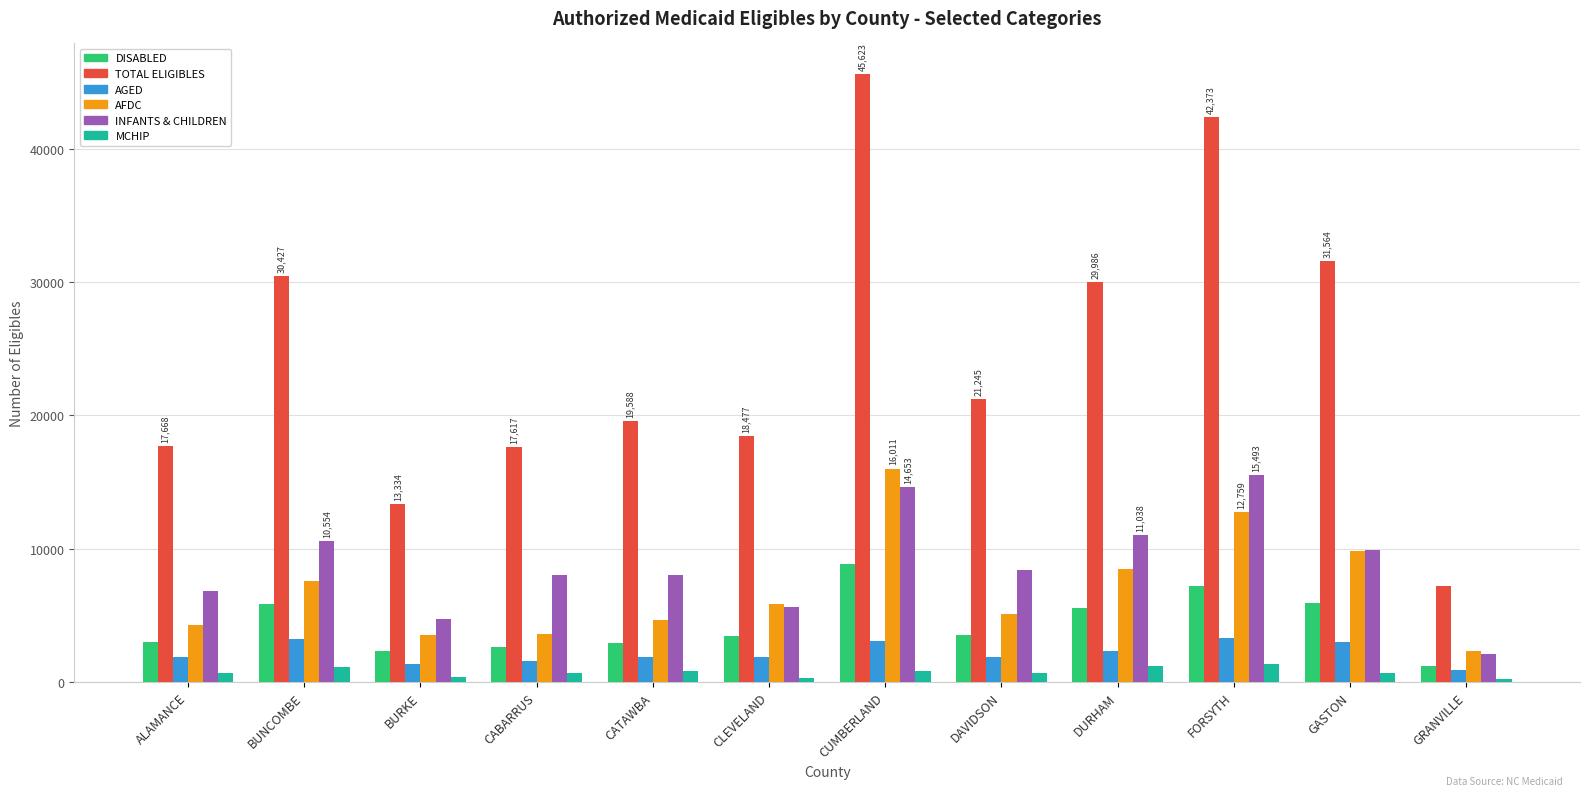

What is the difference between the AFDC values at ALAMANCE and DAVIDSON?

888